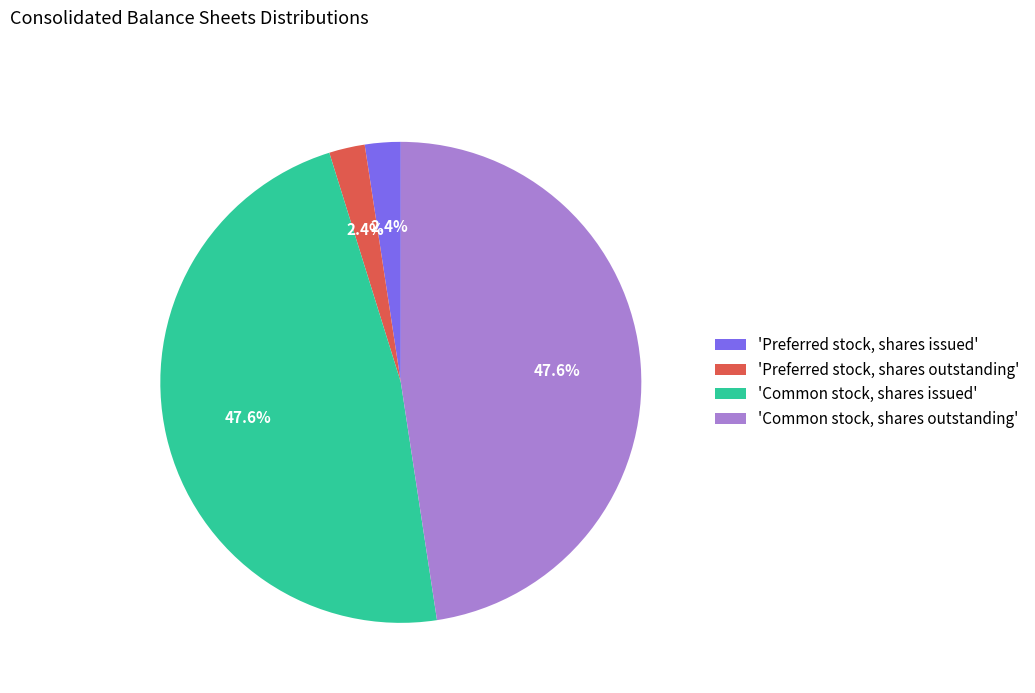

Between 'Common stock, shares outstanding' and 'Preferred stock, shares issued', which is larger?

'Common stock, shares outstanding'